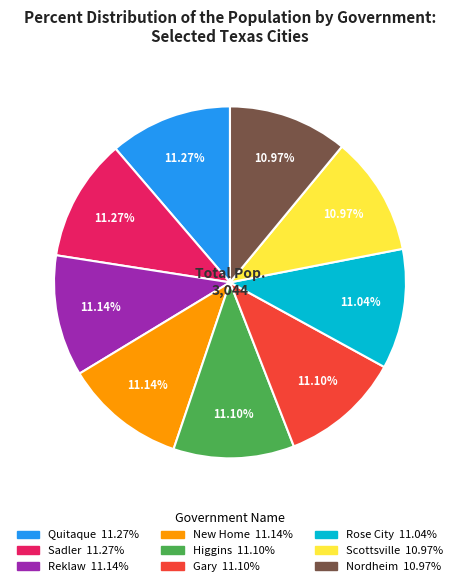

Is it true that Scottsville is 11% of the pie?

True